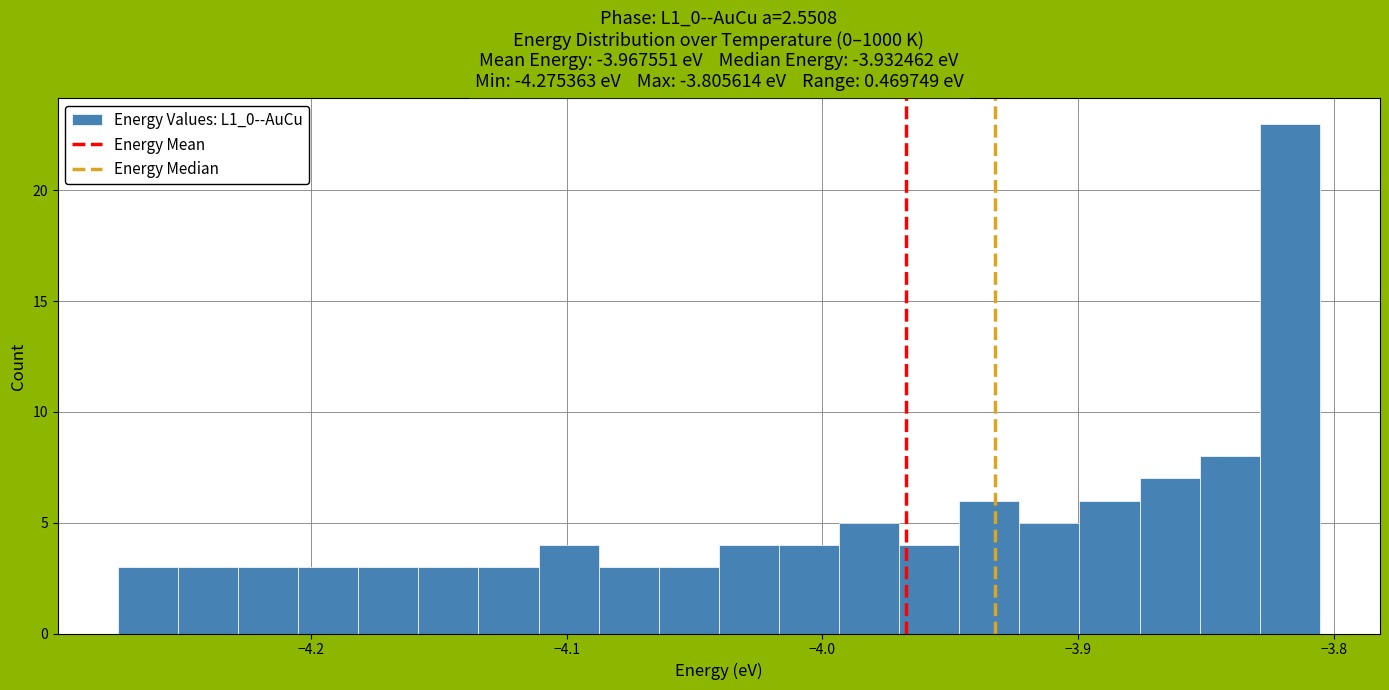

Read against the x-axis, roughly where is the centre of the tallest bar?

-3.82